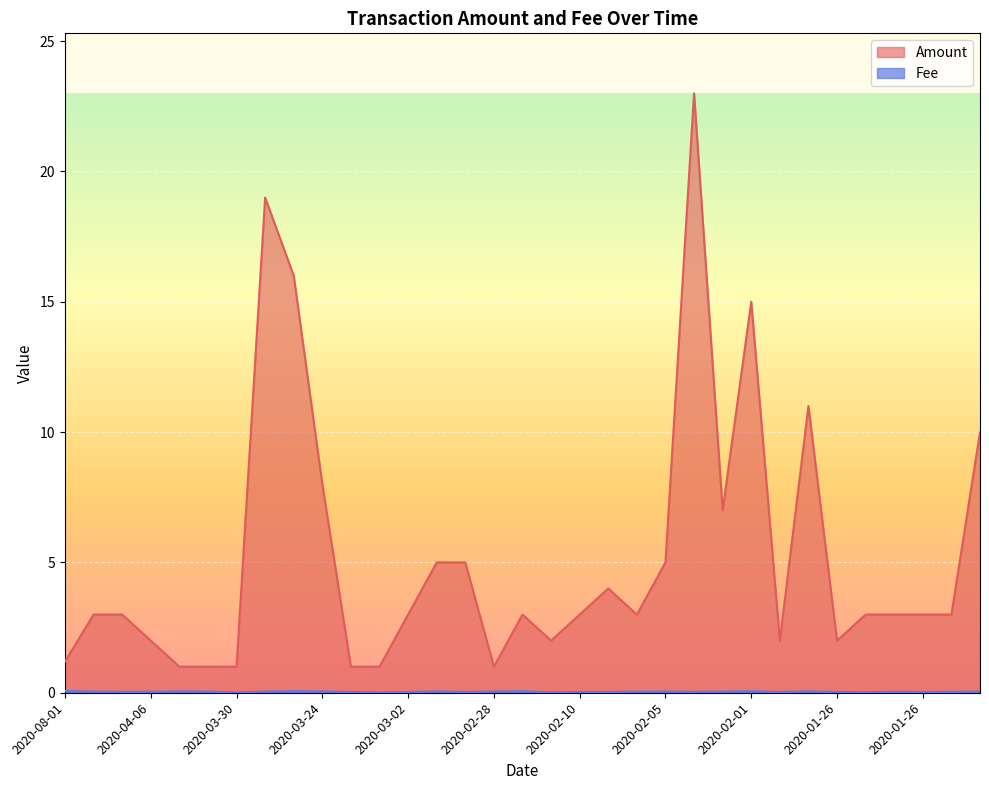

True or false: Fee and Amount cross at least once.

False